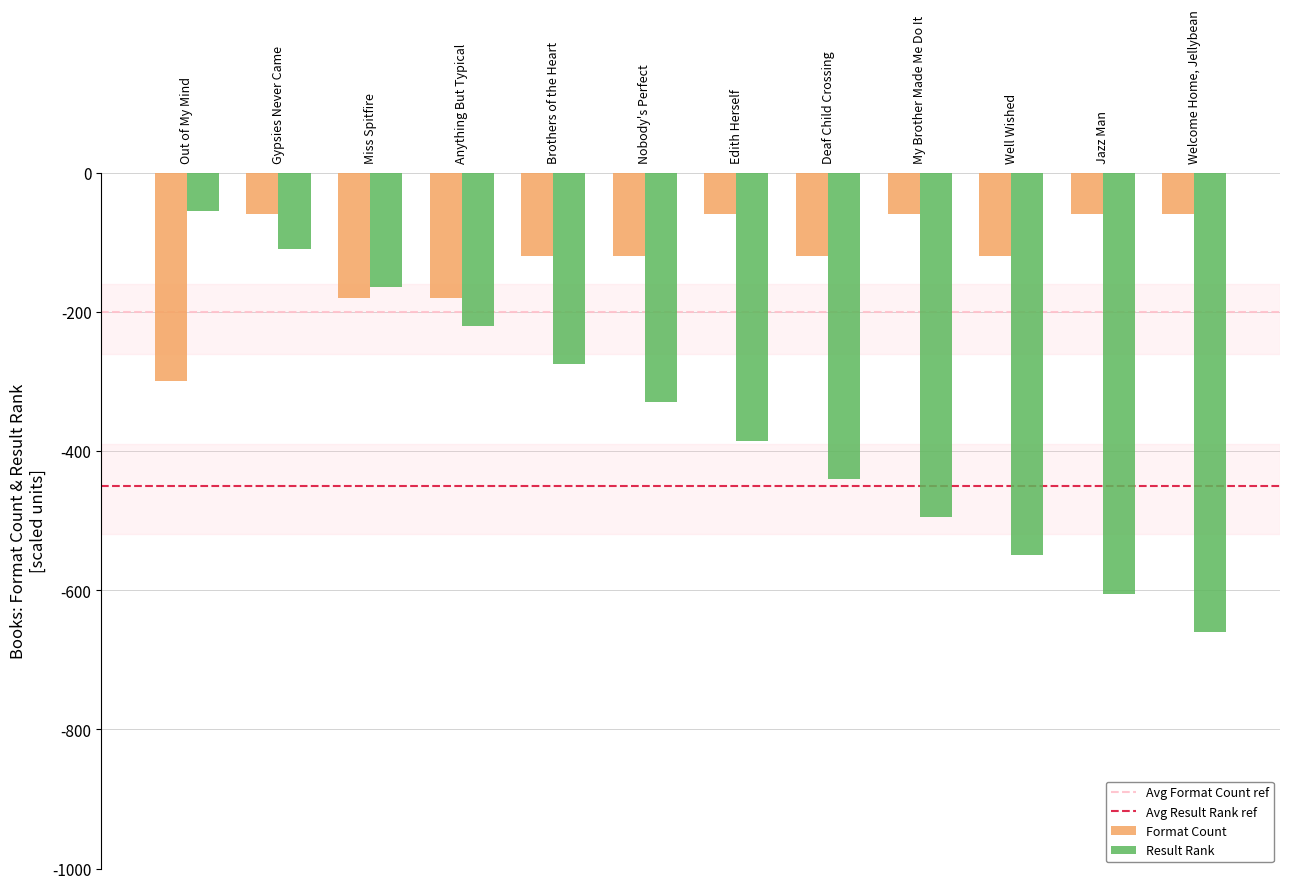

The Format Count series shows -60 at Edith Herself. True or false?

True